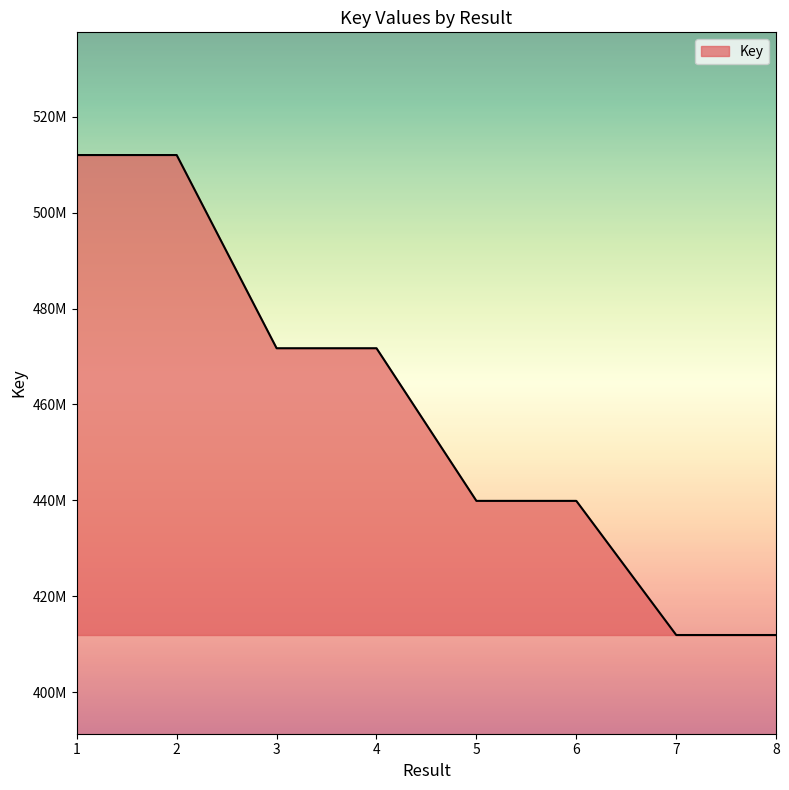

Does the chart have visible grid lines?

No